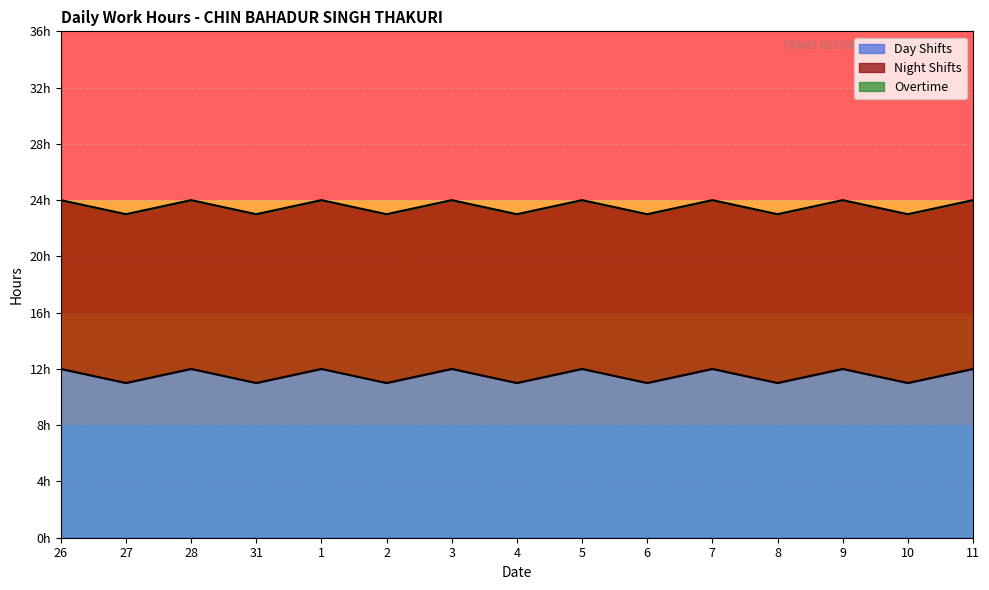

True or false: Day Shifts has a value of 12 at 26.

True